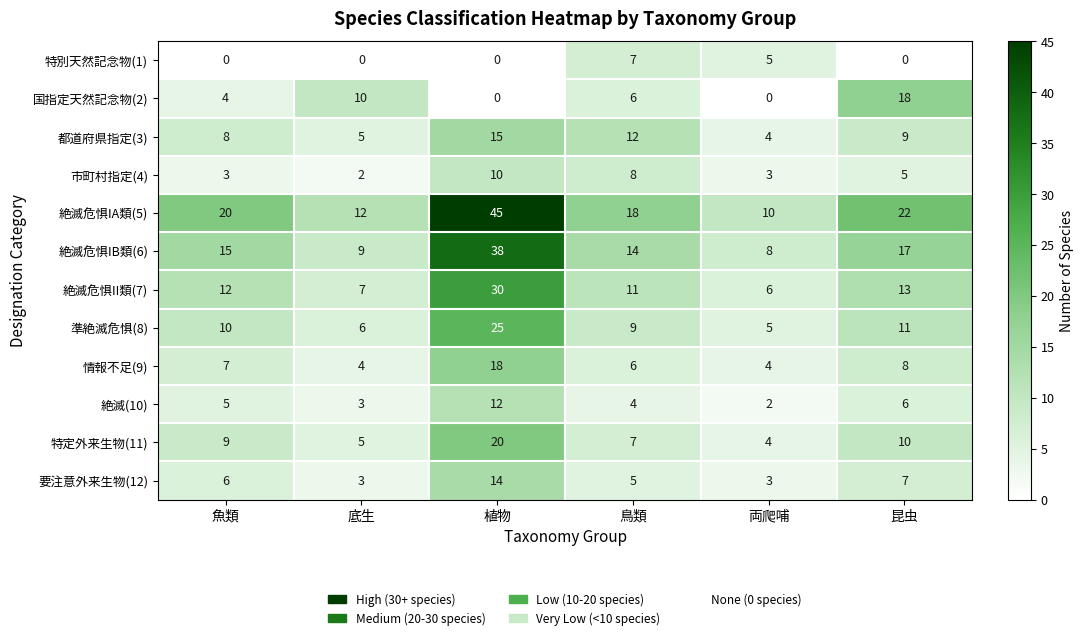

Is the value of 要注意外来生物(12) at 鳥類 greater than the value of 国指定天然記念物(2) at 昆虫?

No